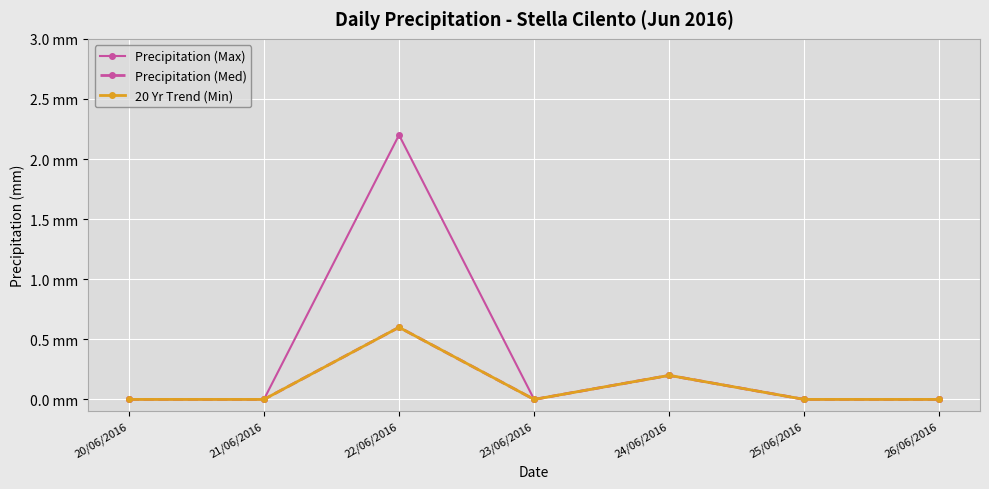

What is the total value across all series at 24/06/2016?

0.6